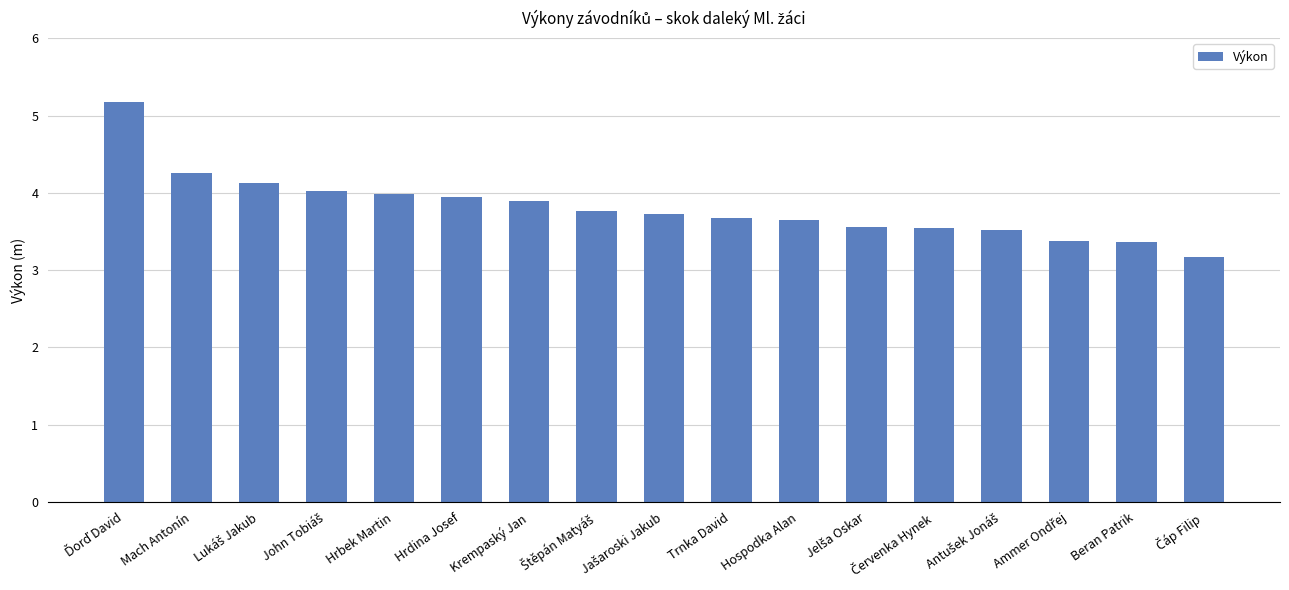

What is the ratio of the value at Hospodka Alan to the value at Hrbek Martin?

0.9